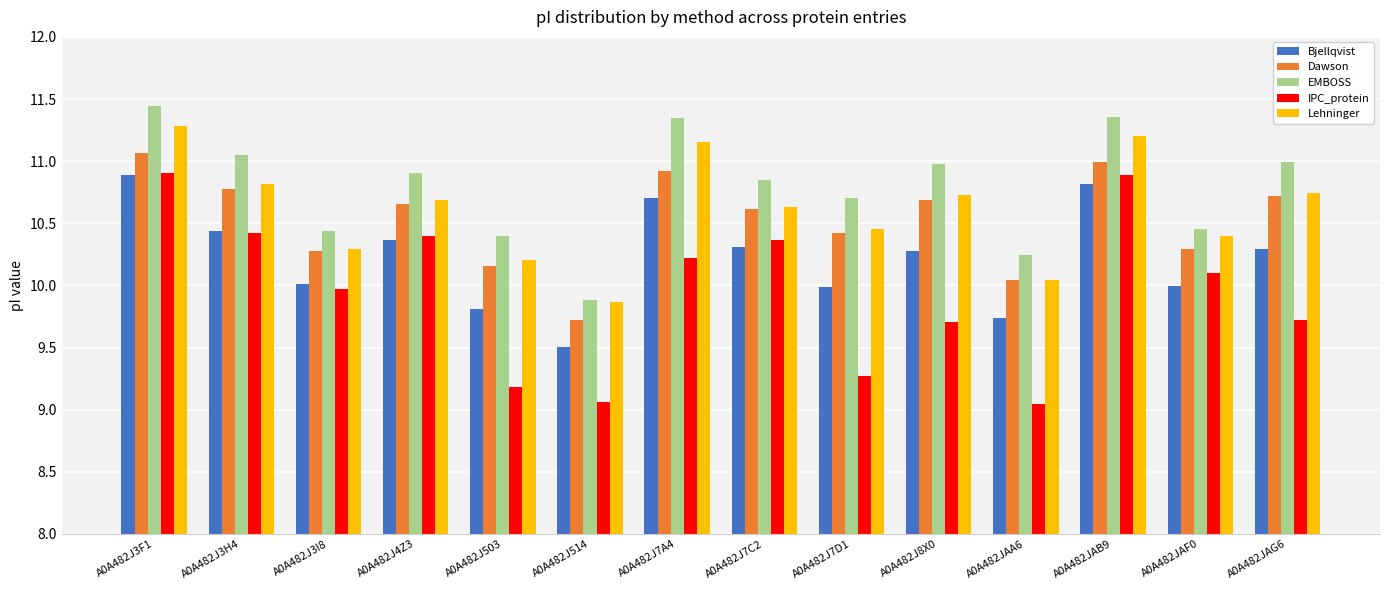

Rank the series at A0A482J7A4 from lowest to highest value.

IPC_protein, Bjellqvist, Dawson, Lehninger, EMBOSS